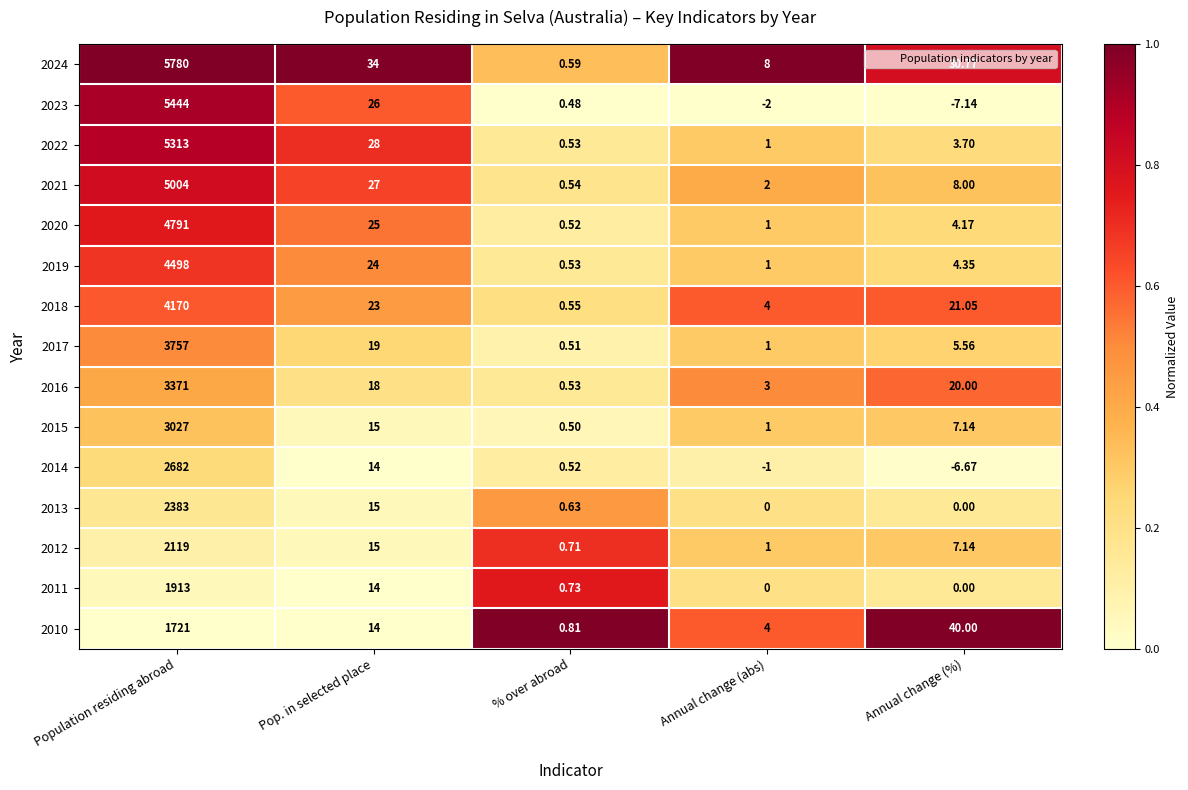

Where is 2021 nearest to the value 2502?

Pop. in selected place